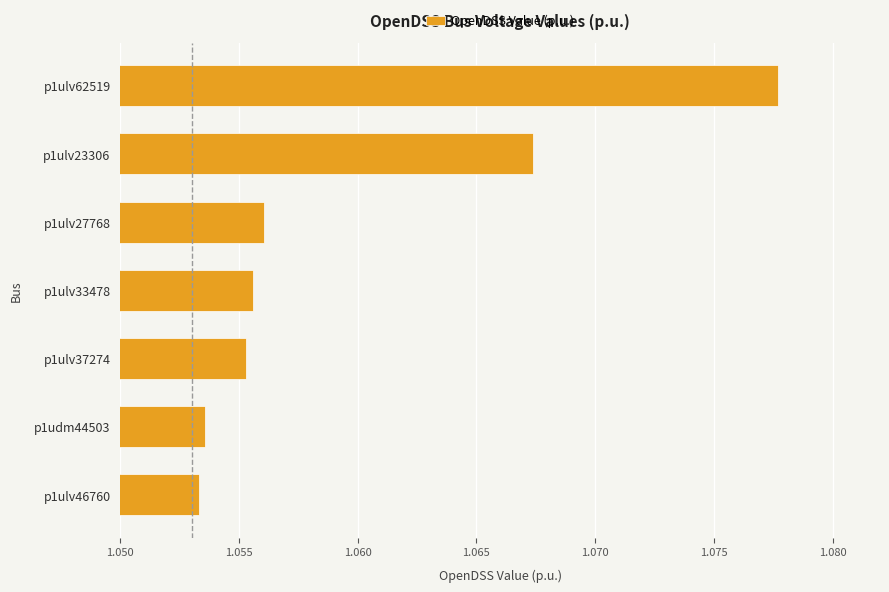

At which category does the chart reach its peak across all series?

p1ulv62519